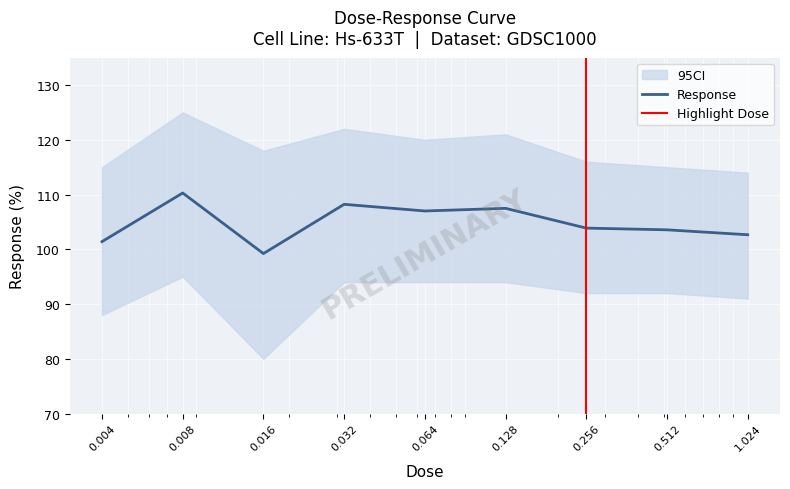

What is the change in value from 0.016 to 0.064?

+7.8